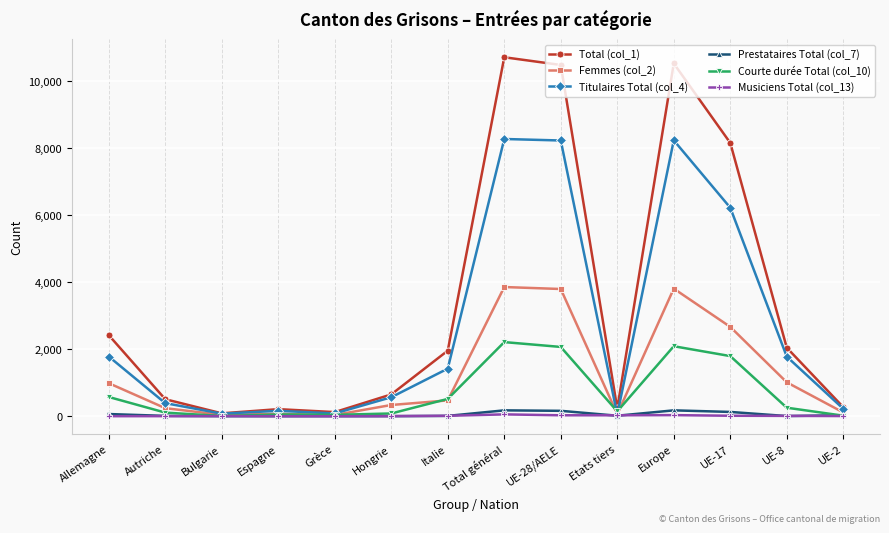

What is the label of the 5th point from the right?

Etats tiers